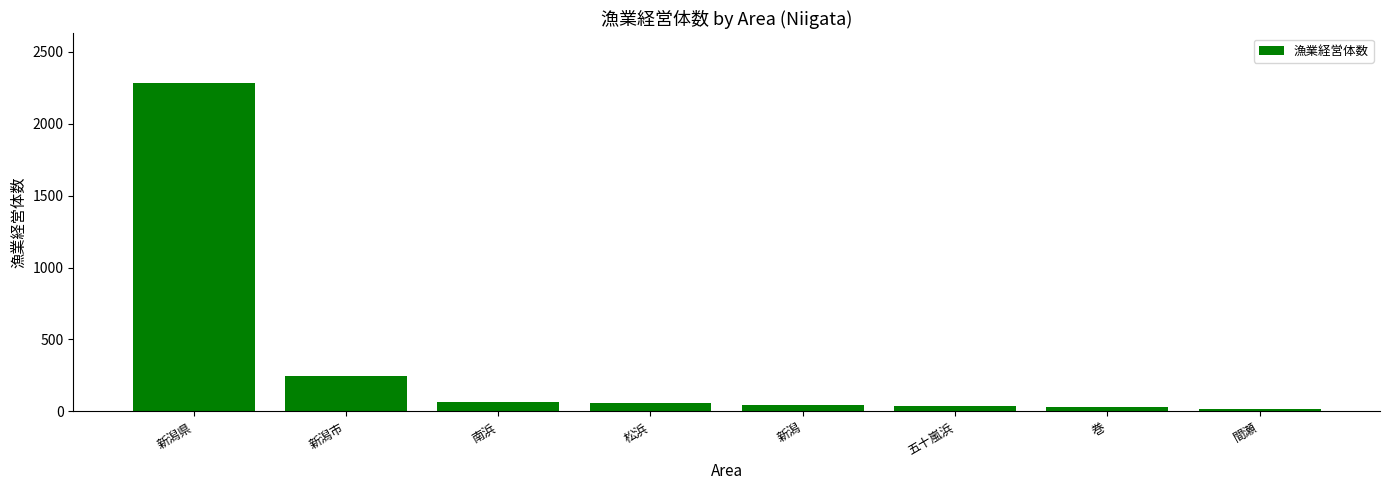

Is it true that the value at 間瀬 is 16?

True